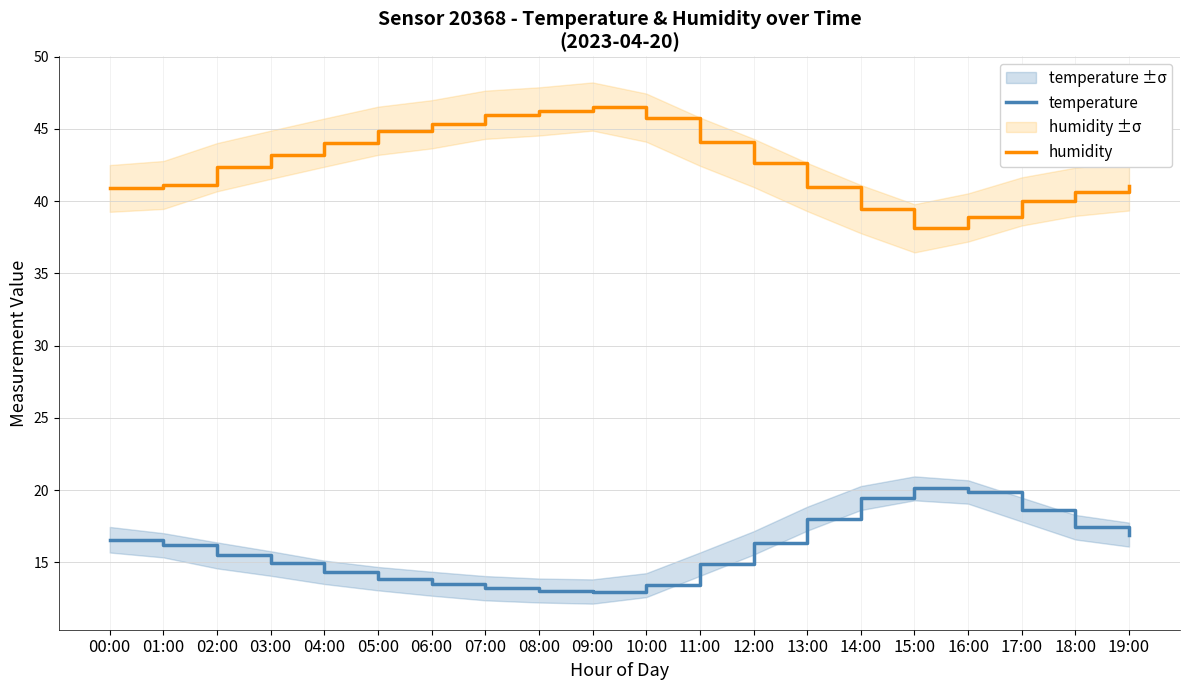

Is it true that temperature equals 14.3 at 04:00?

True